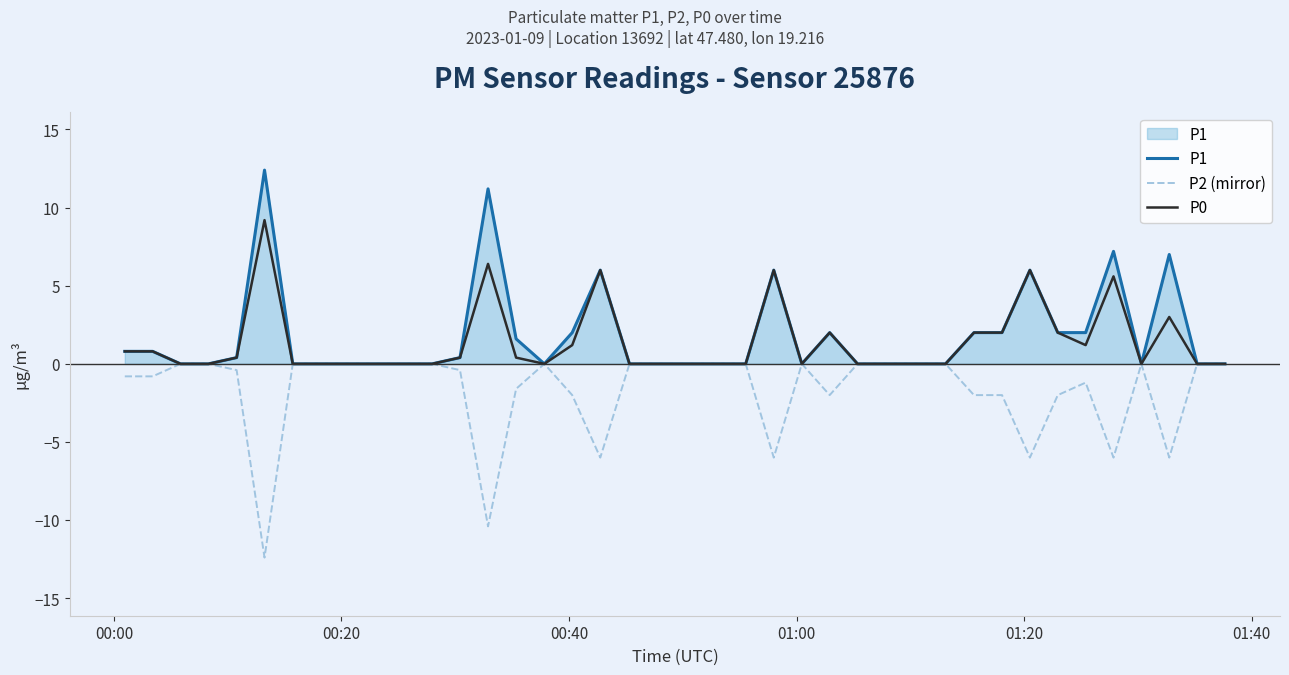

List the series in order of their peak value, lowest first.

P2 (mirror), P0, P1